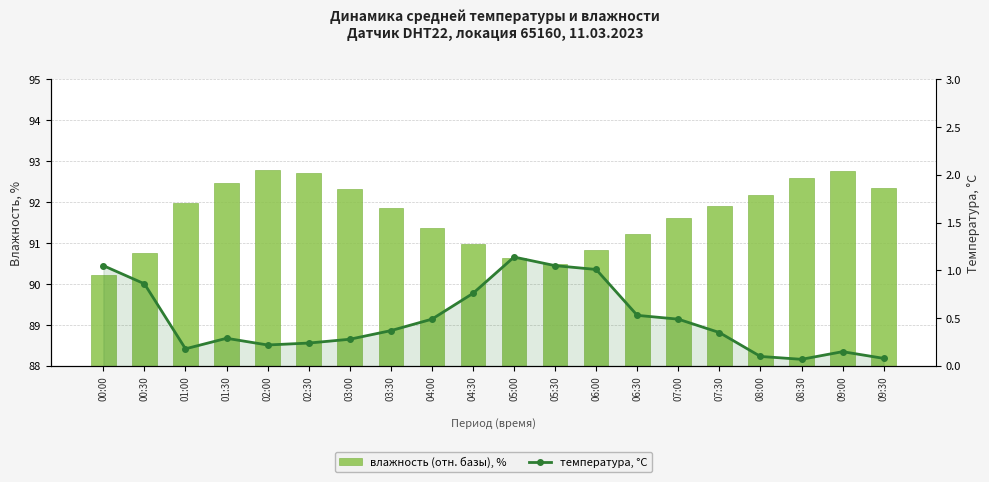

At which label does влажность (отн. базы), % first exceed 3?

01:00